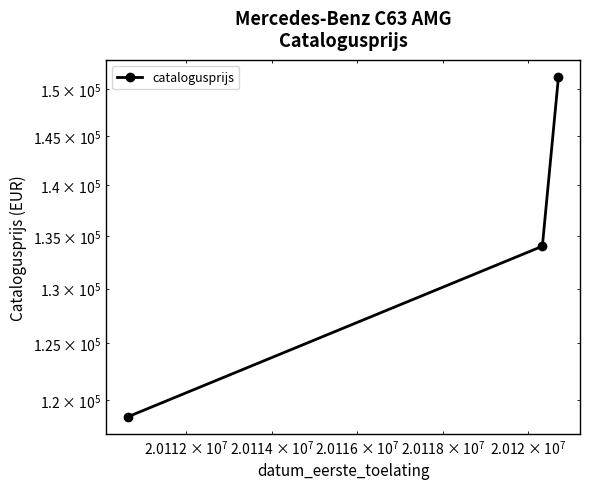

Does the chart display data point markers on the line(s)?

Yes